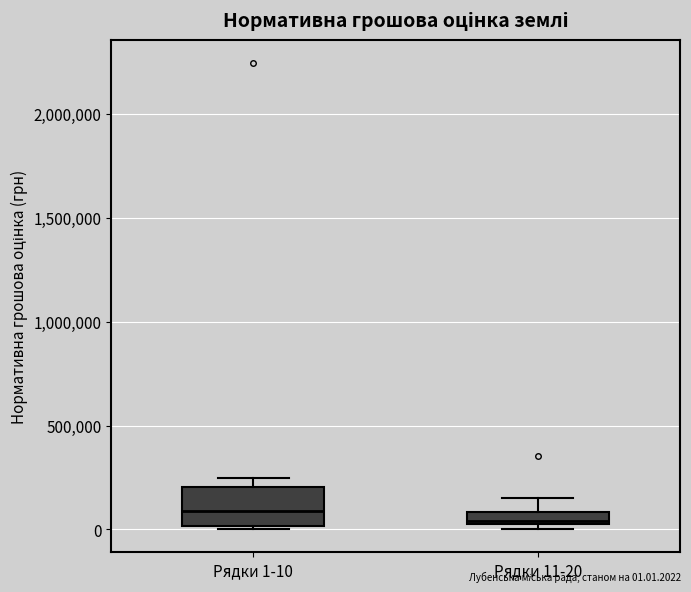

Which box is the tallest, from its lower edge to its upper edge?

Рядки 1-10